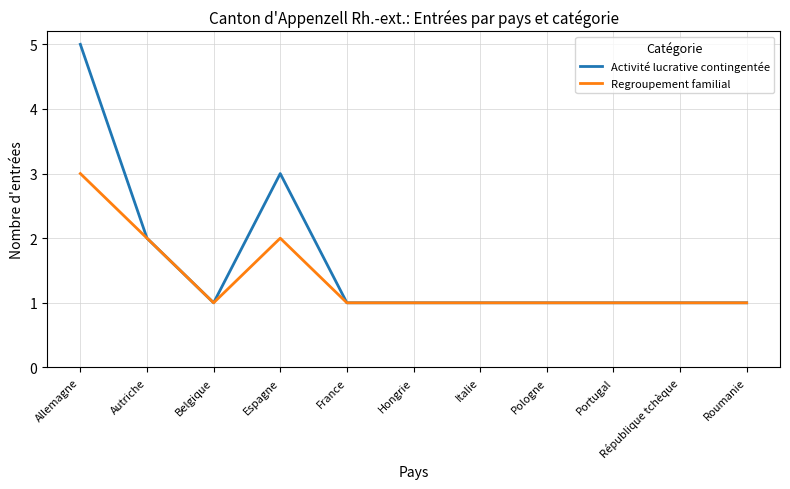

True or false: Regroupement familial has a value of 2 at Hongrie.

False